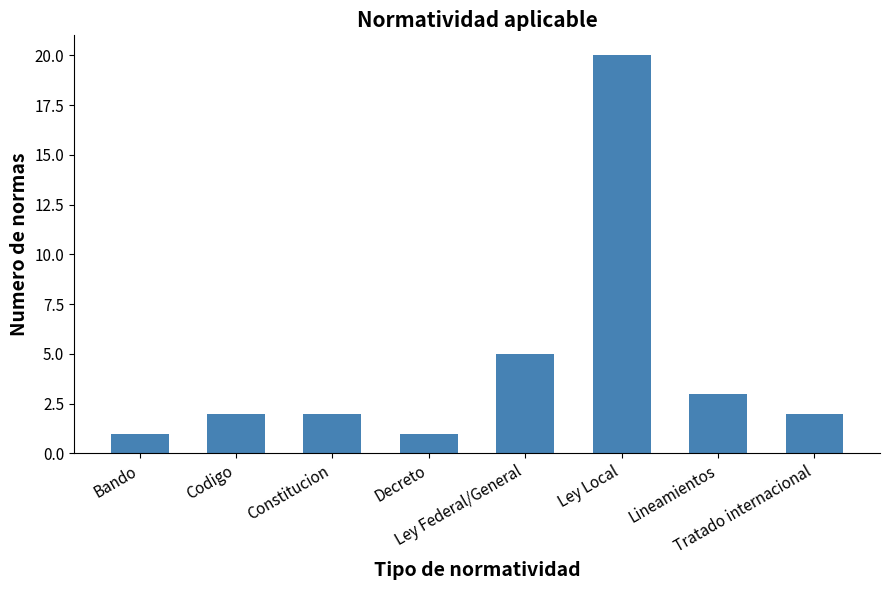

Where is the data nearest to the value 10?

Ley Federal/General